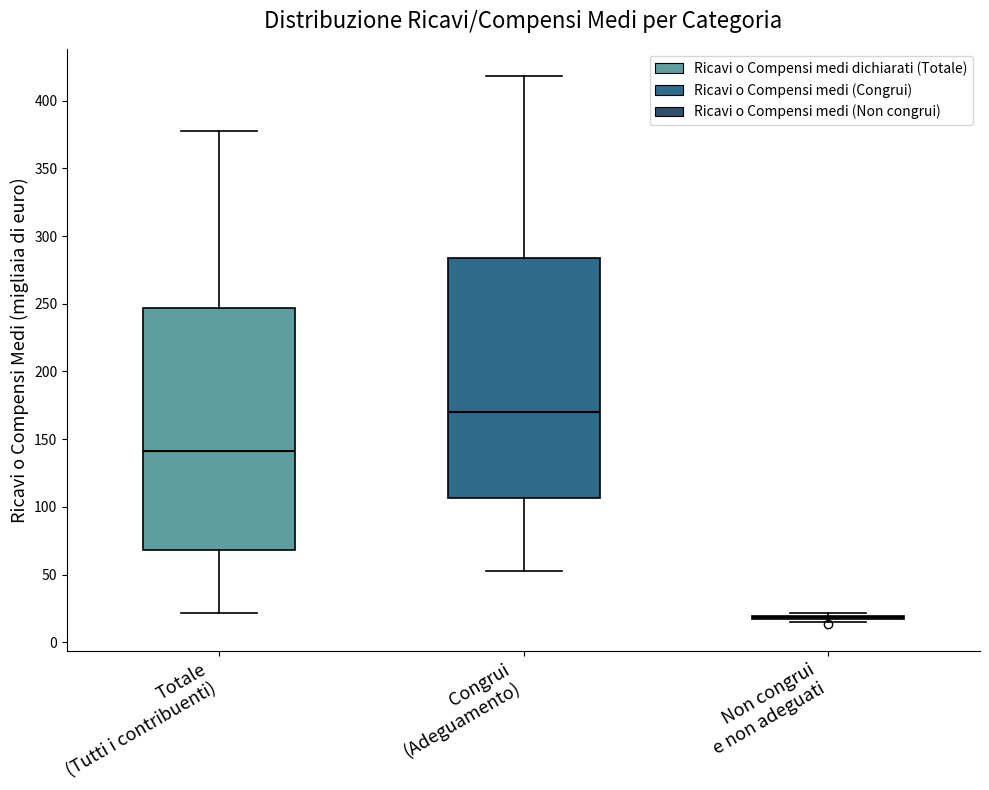

Where does the upper whisker of the box for Totale (Tutti i contribuenti) end on the y-axis? The values are not printed on the chart, so give them approximately, as read against the axis.

380